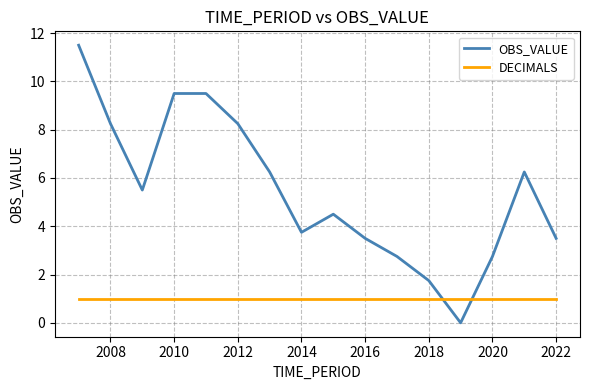

Does the chart have visible grid lines?

Yes